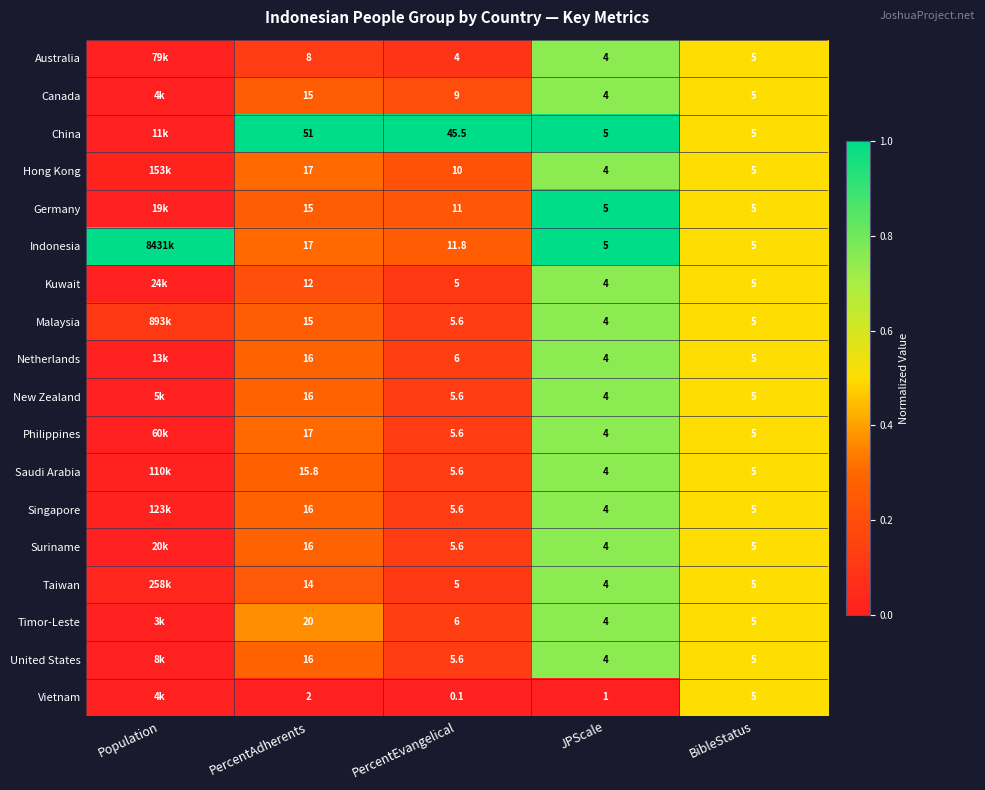

The Indonesia series shows 0.1 at BibleStatus. True or false?

False